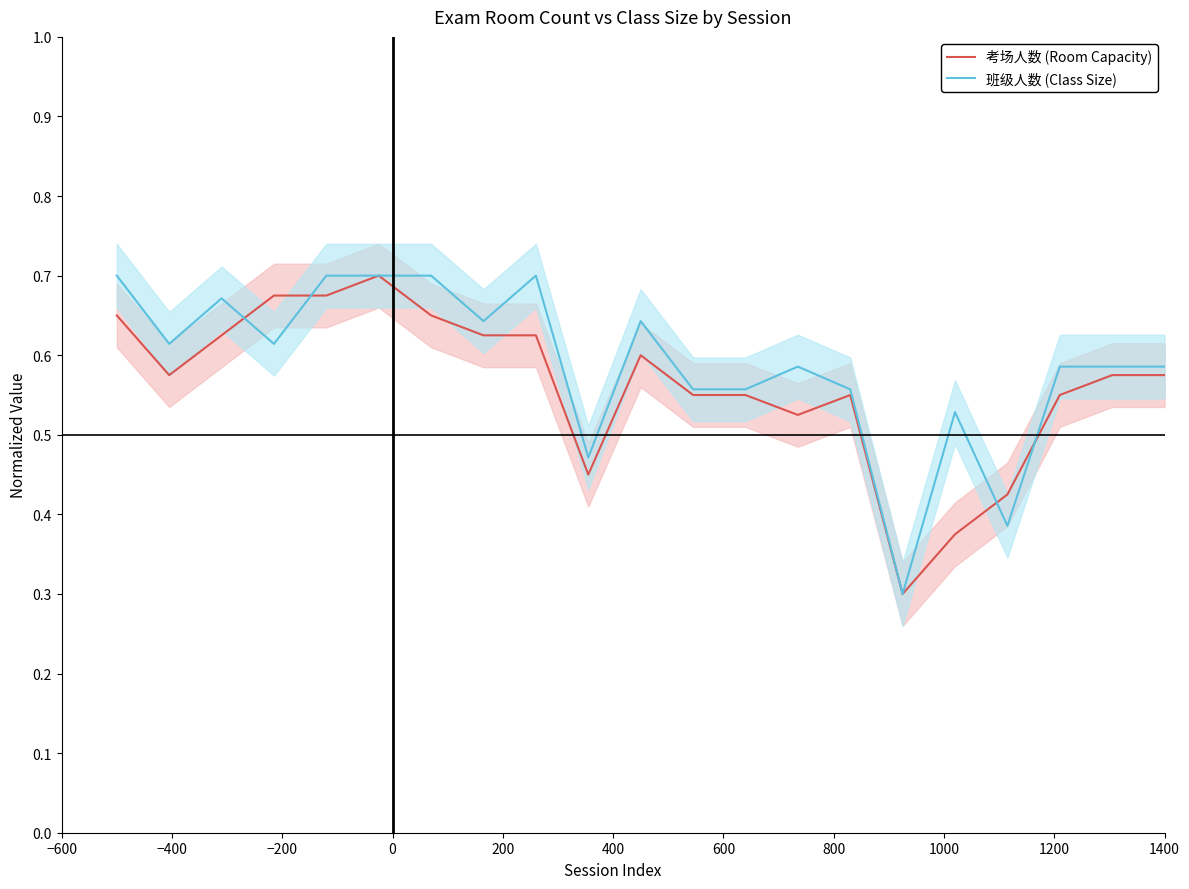

The value of 班级人数 (Class Size) at −400 is 1.0. True or false?

False